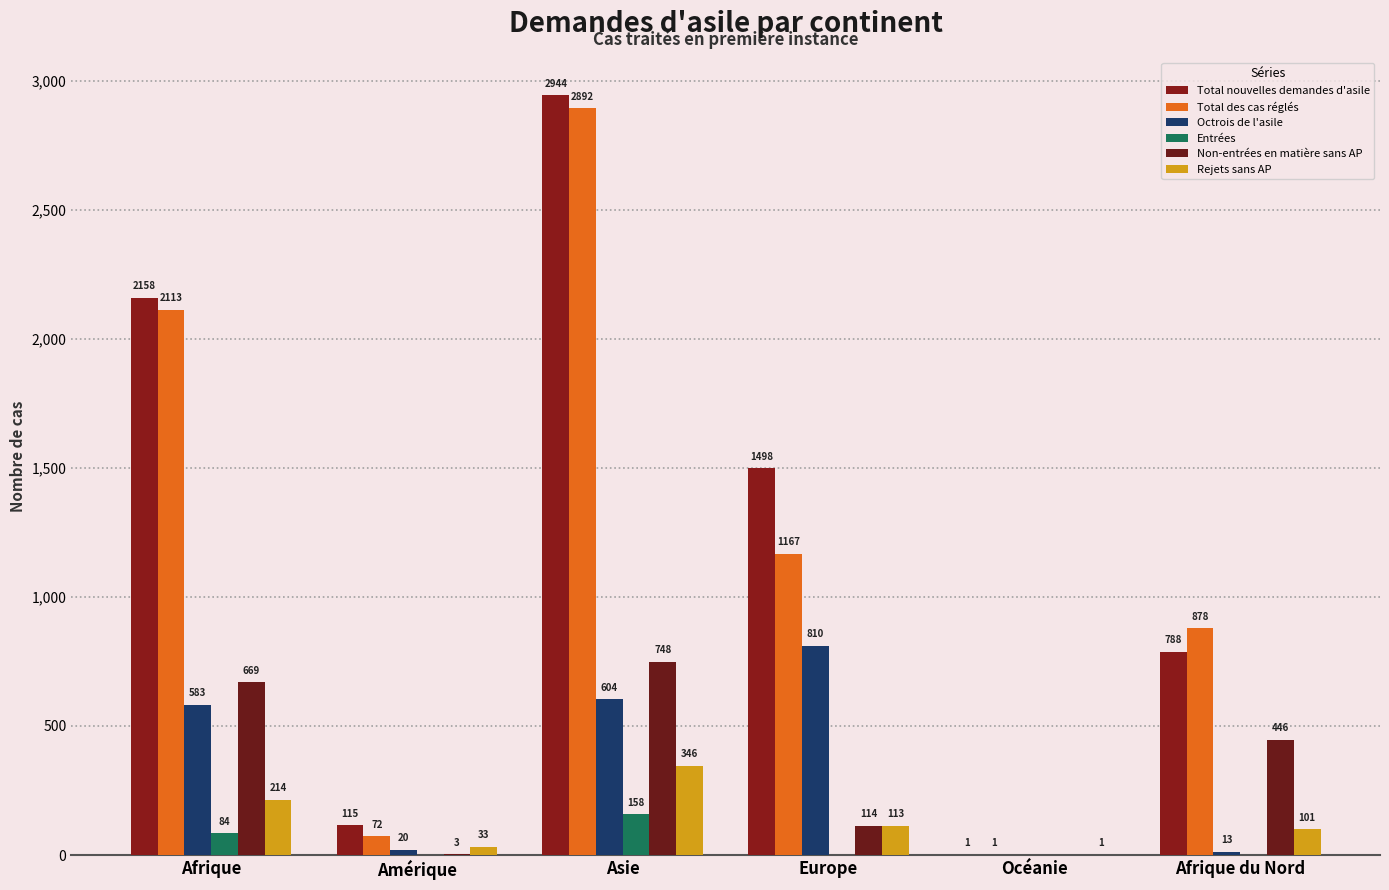

What is the maximum value shown in the chart?

2944